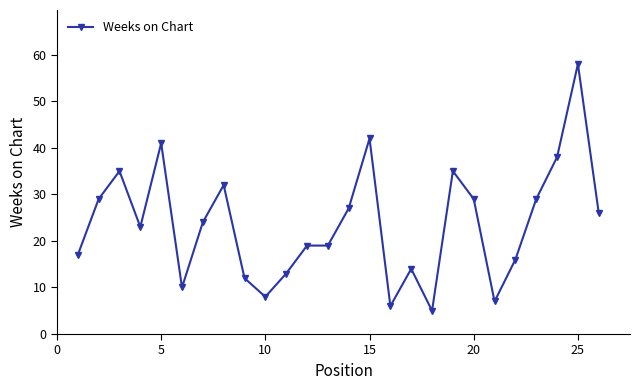

True or false: the data has more than 2 interior local peaks.

True